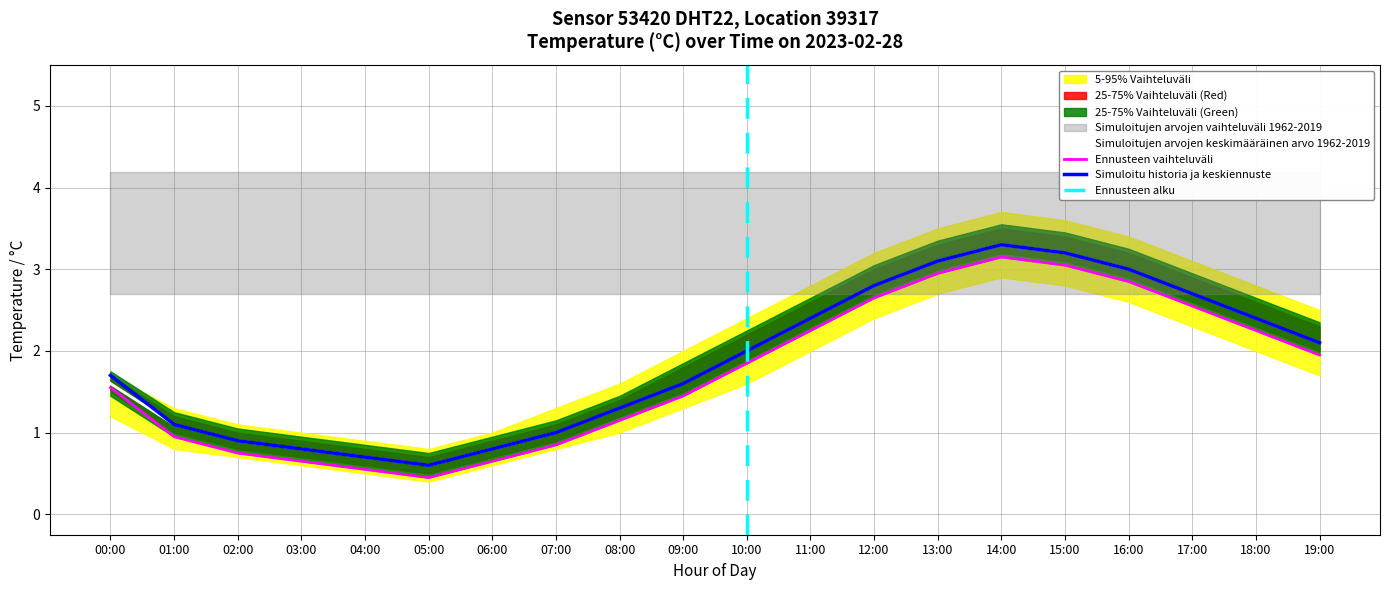

List the labels in order of temp_upper value, smallest first.

05:00, 04:00, 03:00, 06:00, 02:00, 07:00, 01:00, 08:00, 00:00, 09:00, 10:00, 19:00, 11:00, 18:00, 17:00, 12:00, 16:00, 13:00, 15:00, 14:00